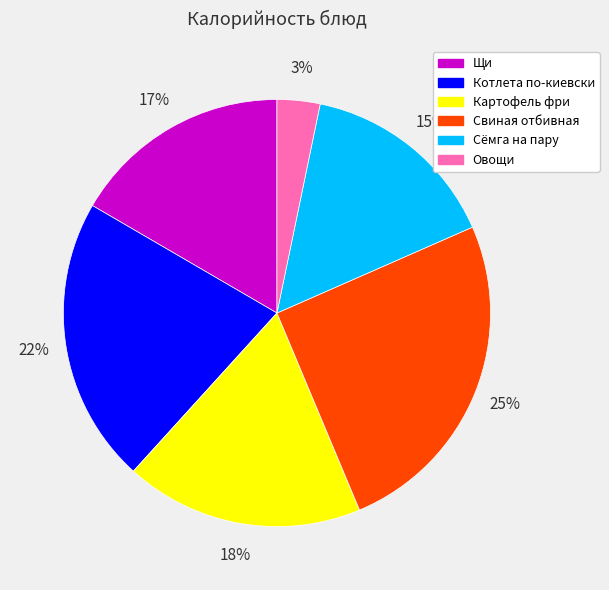

Which has a higher value, Свиная отбивная or Картофель фри?

Свиная отбивная